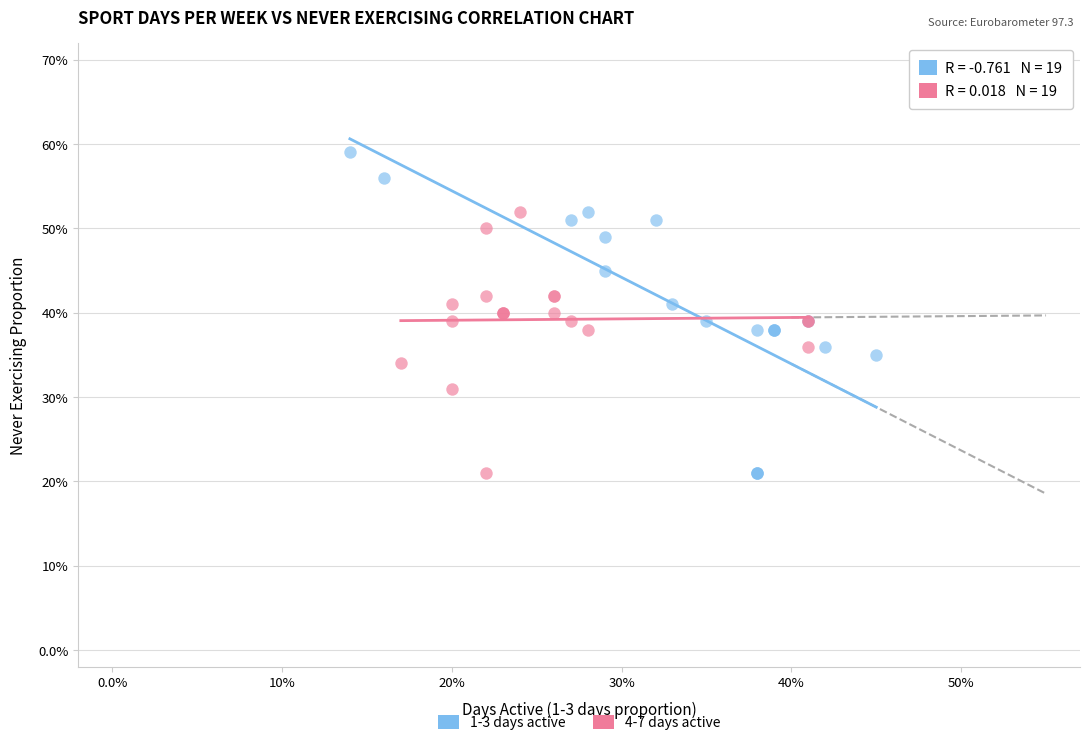

What are all the series names shown in the legend?

1-3 days active, 4-7 days active